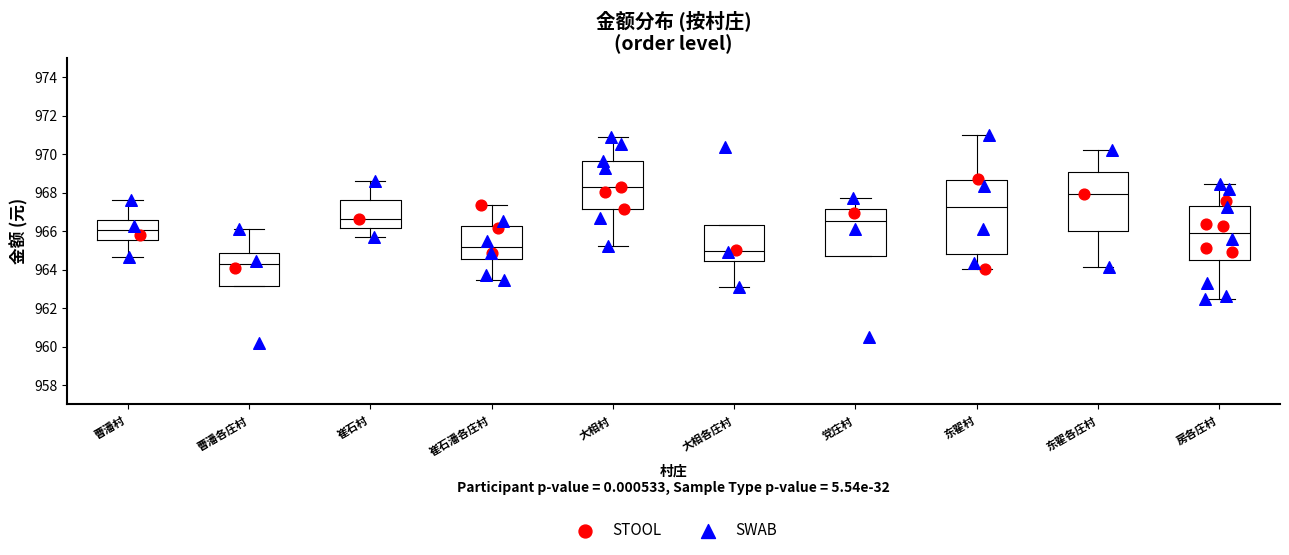

Reading left to right, transcribe this box plot: for each box, give where its median line is, the range the box spans, and where its two whiskers end, as read against the y-axis. The values are not printed on the chart, so give them approximately, as read against the axis.

曹潘村: median 966.0, box 965.6 to 966.6, whiskers 964.6 to 967.6
曹潘各庄村: median 964.2, box 963.2 to 964.8, whiskers 963.2 to 966.2
崔石村: median 966.6, box 966.2 to 967.6, whiskers 965.6 to 968.6
崔石潘各庄村: median 965.2, box 964.6 to 966.2, whiskers 963.4 to 967.4
大相村: median 968.2, box 967.2 to 969.6, whiskers 965.2 to 971.0
大相各庄村: median 965.0, box 964.4 to 966.4, whiskers 963.0 to 966.4
党庄村: median 966.6, box 964.8 to 967.2, whiskers 964.8 to 967.8
东翟村: median 967.2, box 964.8 to 968.6, whiskers 964.0 to 971.0
东翟各庄村: median 968.0, box 966.0 to 969.0, whiskers 964.2 to 970.2
房各庄村: median 966.0, box 964.6 to 967.4, whiskers 962.4 to 968.4